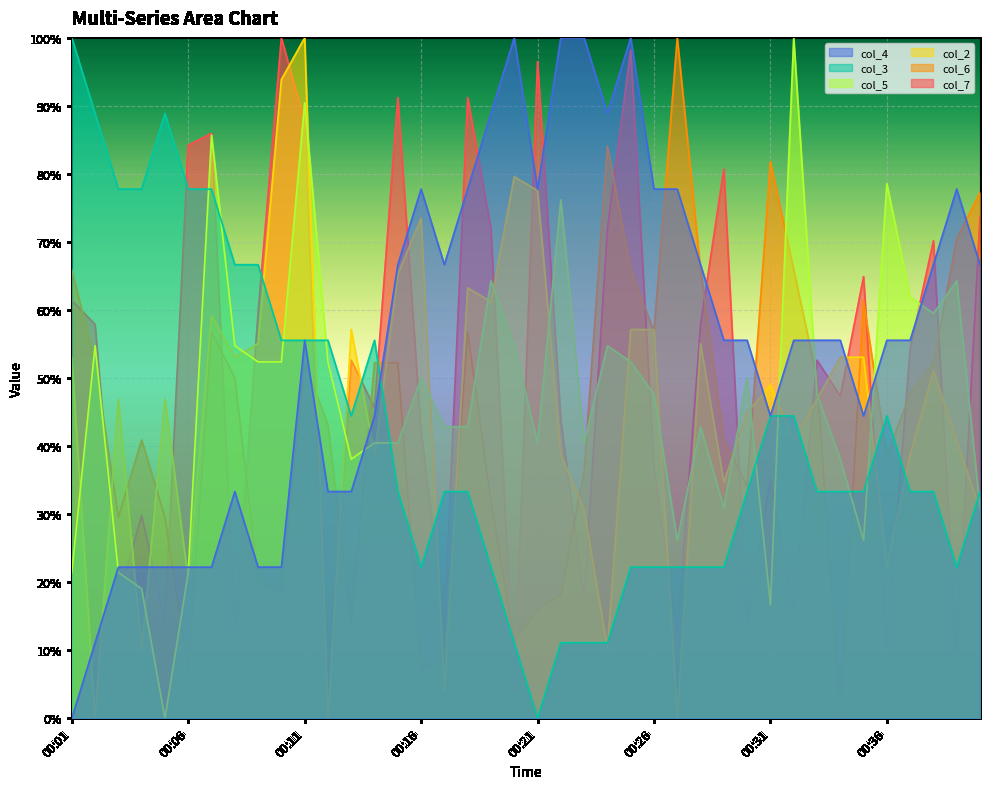

What are all the series names shown in the legend?

col_4, col_3, col_5, col_2, col_6, col_7